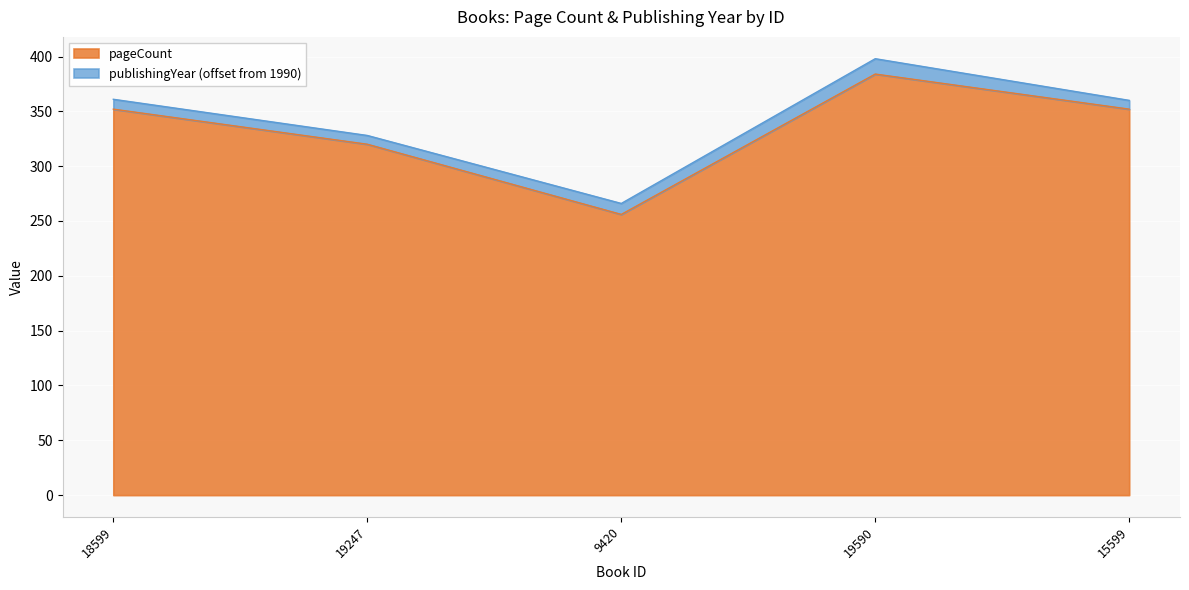

What is the value of the 5th point from the left?

352